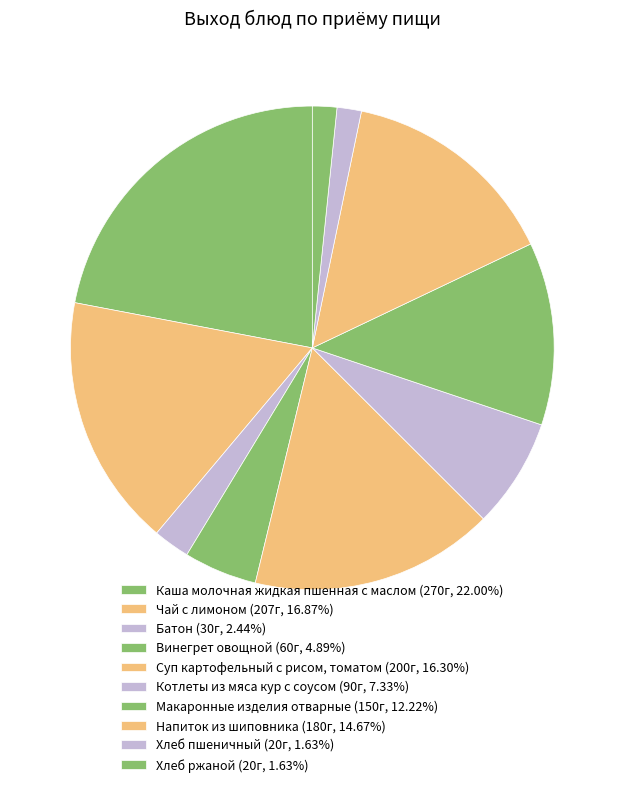

The Котлеты из мяса кур с соусом slice represents 7% of the pie. True or false?

True